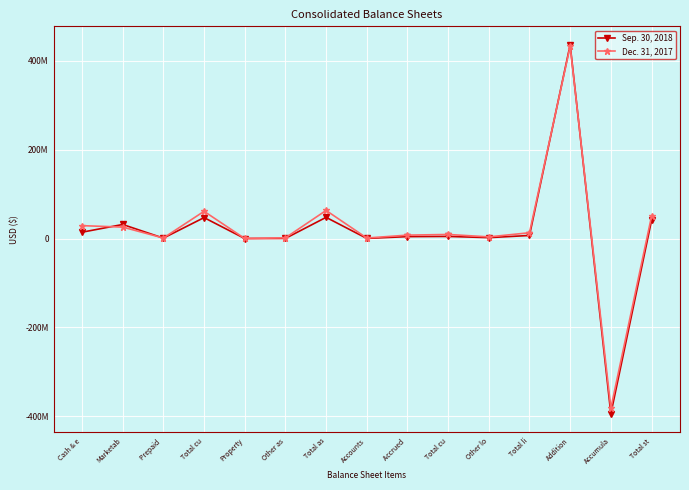

Does the chart display data point markers on the line(s)?

Yes